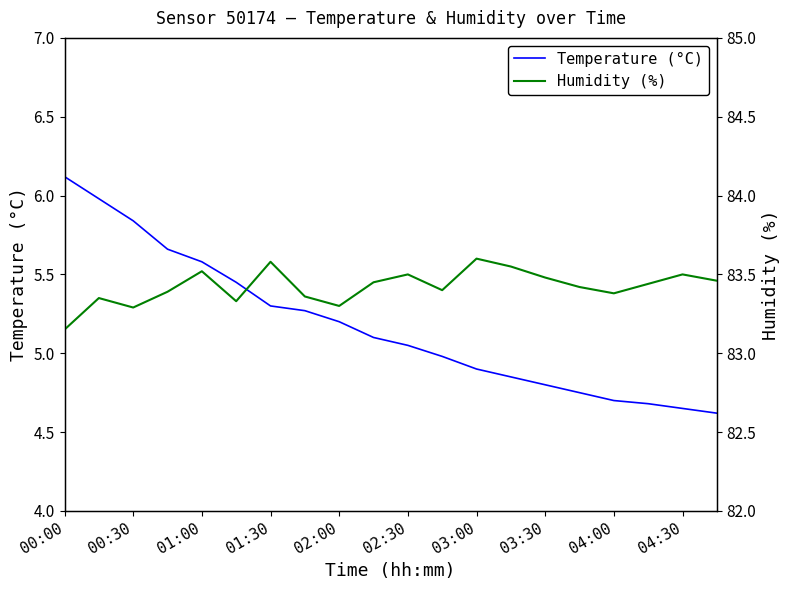

True or false: Humidity (%) and Temperature (°C) cross at least once.

False